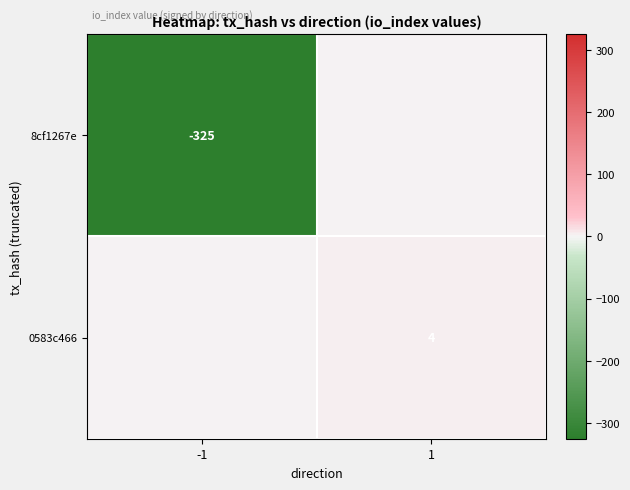

The 8cf1267e series shows -325 at -1. True or false?

True